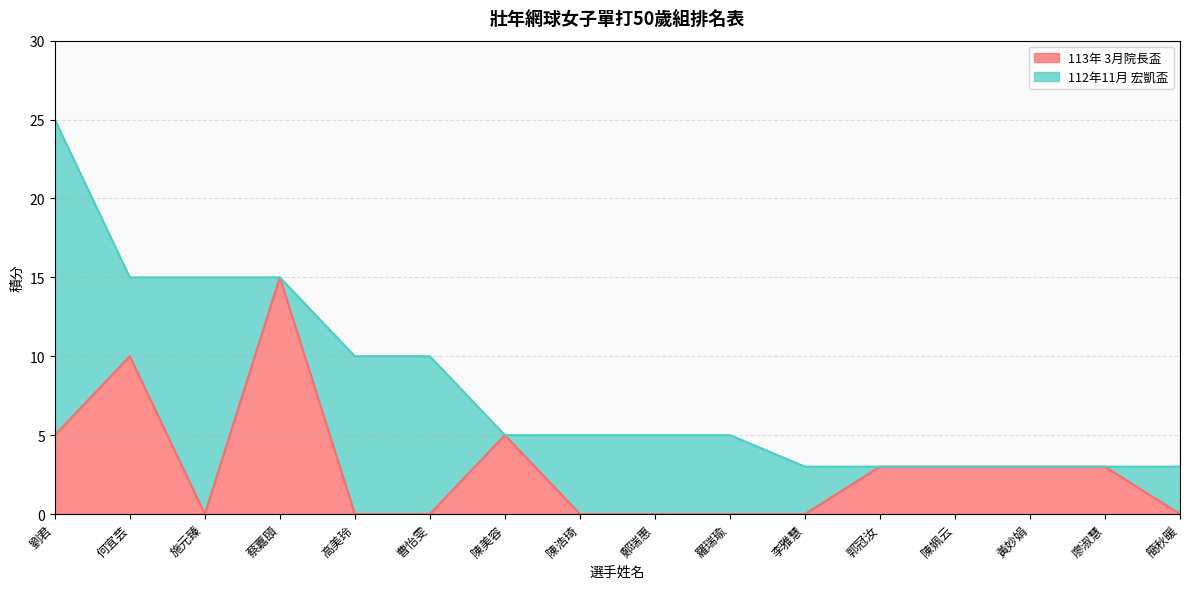

At which label is the value closest to 7?

劉君